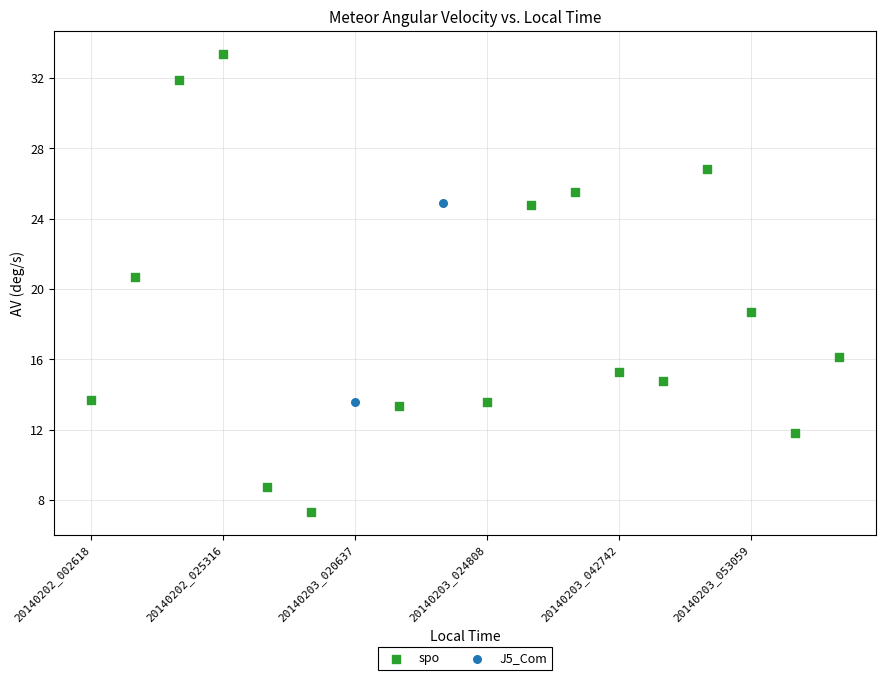

What are all the series names shown in the legend?

spo, J5_Com